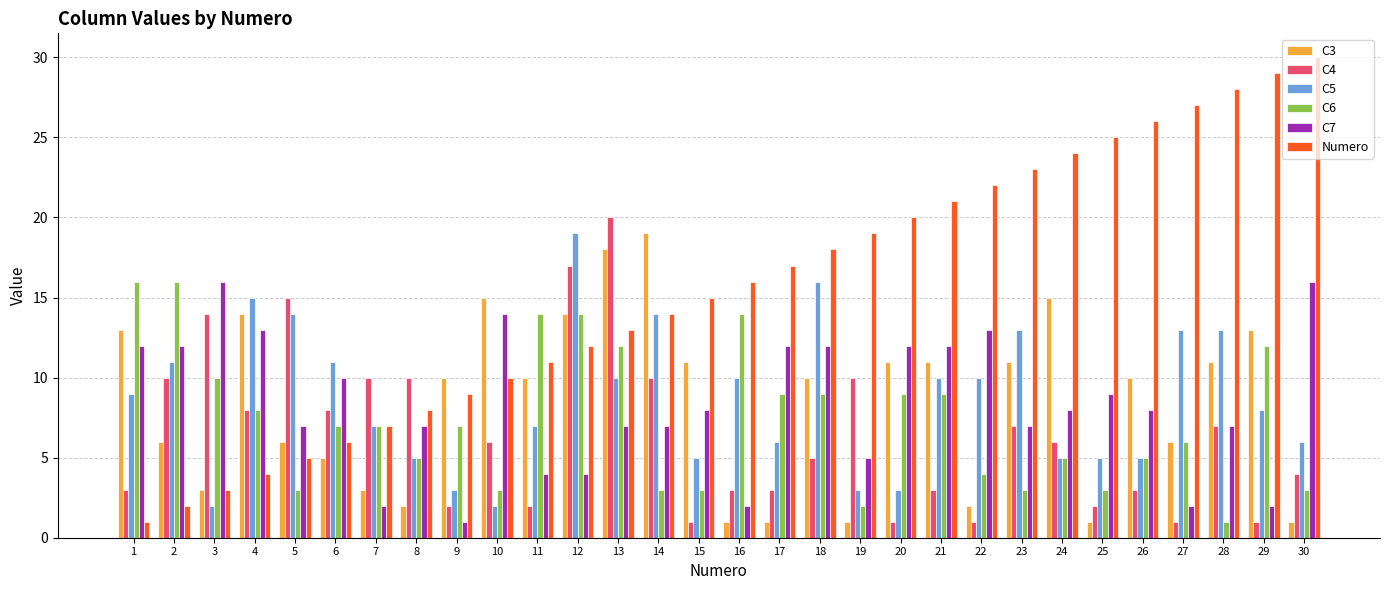

What are all the series names shown in the legend?

C3, C4, C5, C6, C7, Numero